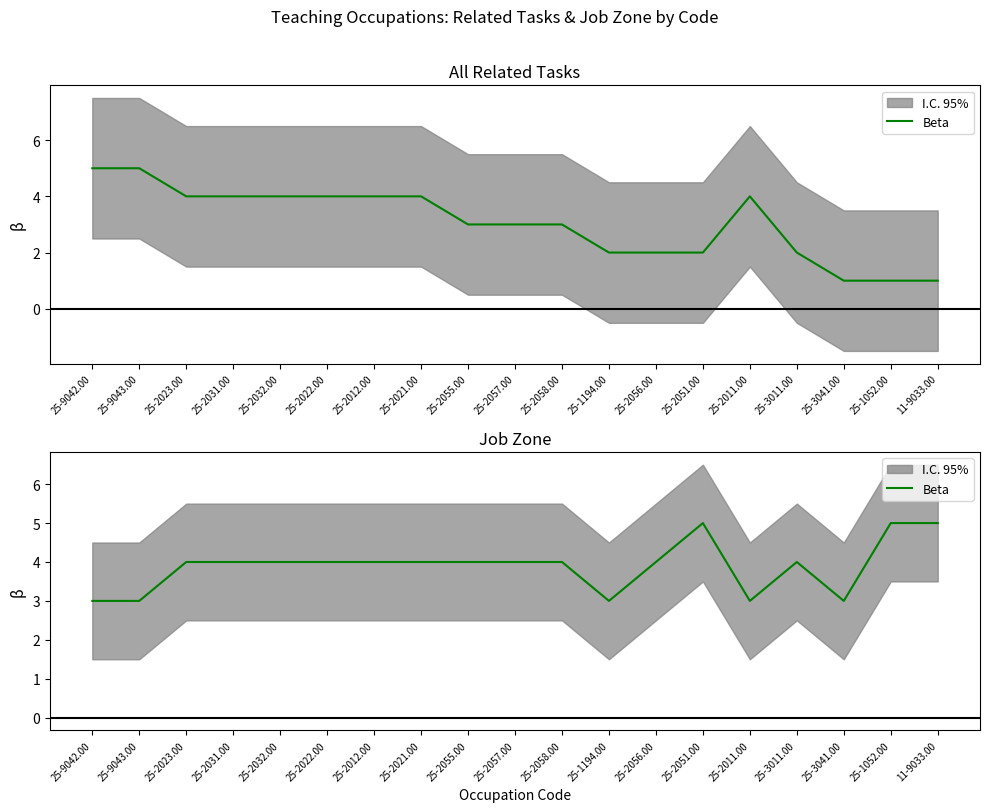

What is the greatest value displayed?

5